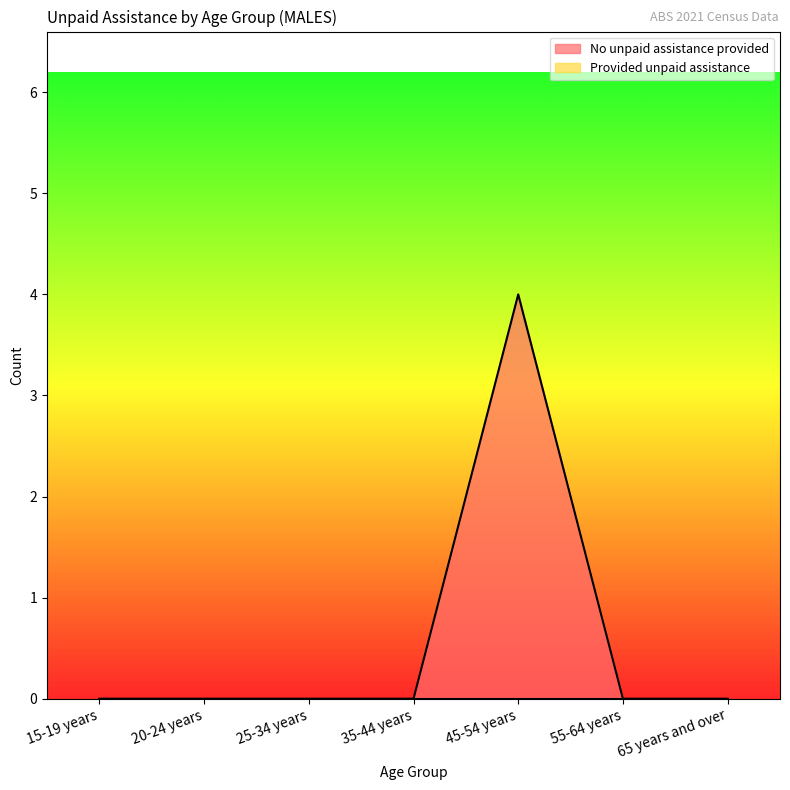

List the labels in order of value, smallest first.

15-19 years, 20-24 years, 25-34 years, 35-44 years, 55-64 years, 65 years and over, 45-54 years